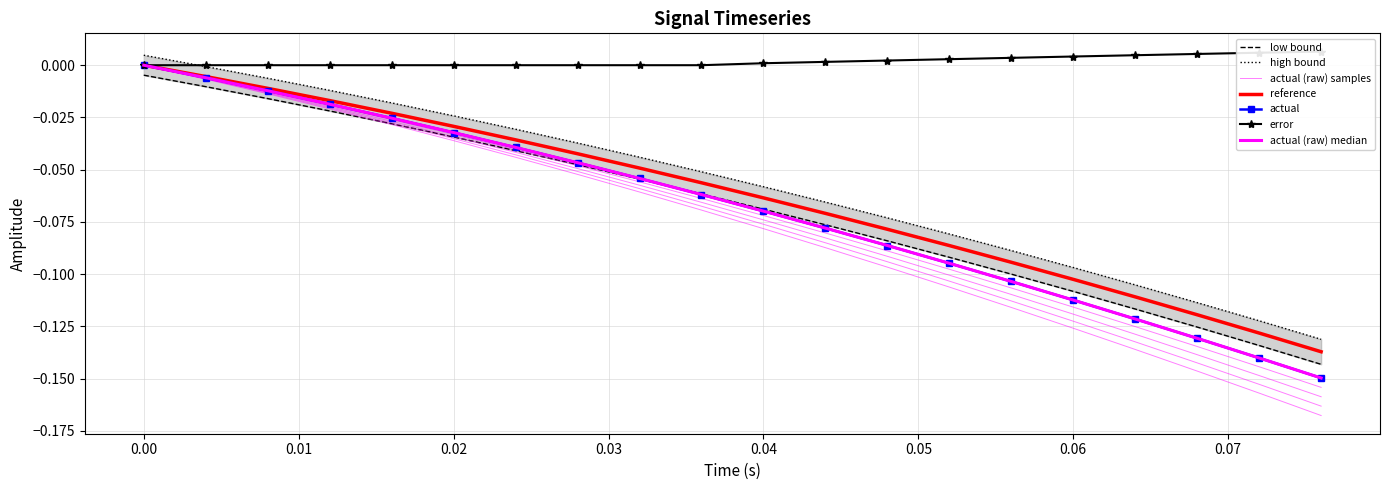

True or false: error and actual_raw cross at least once.

False